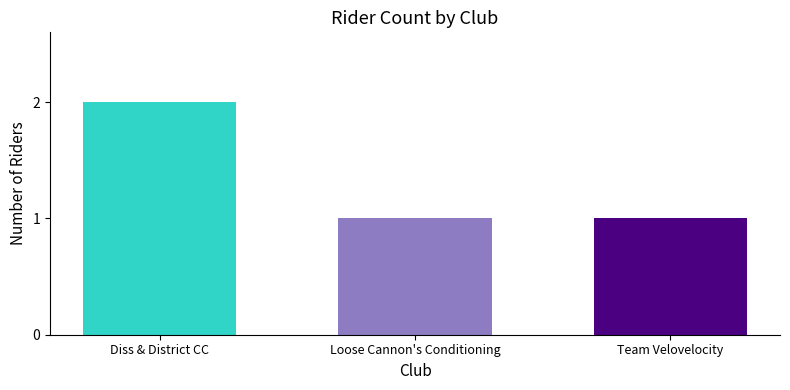

How many bars are there in total?

3